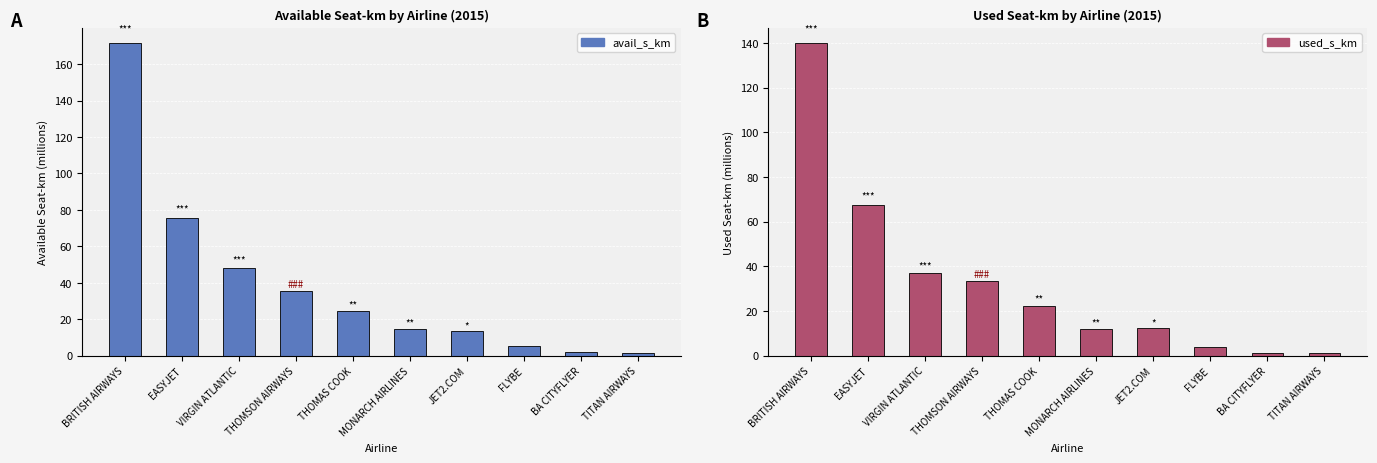

What is the label of the 1st bar from the right?

TITAN AIRWAYS